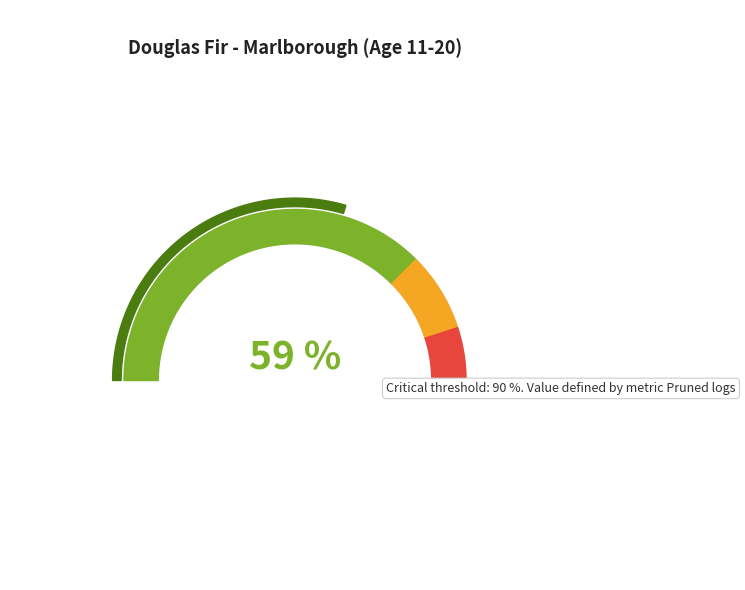

What is the smallest slice in the pie chart?

11